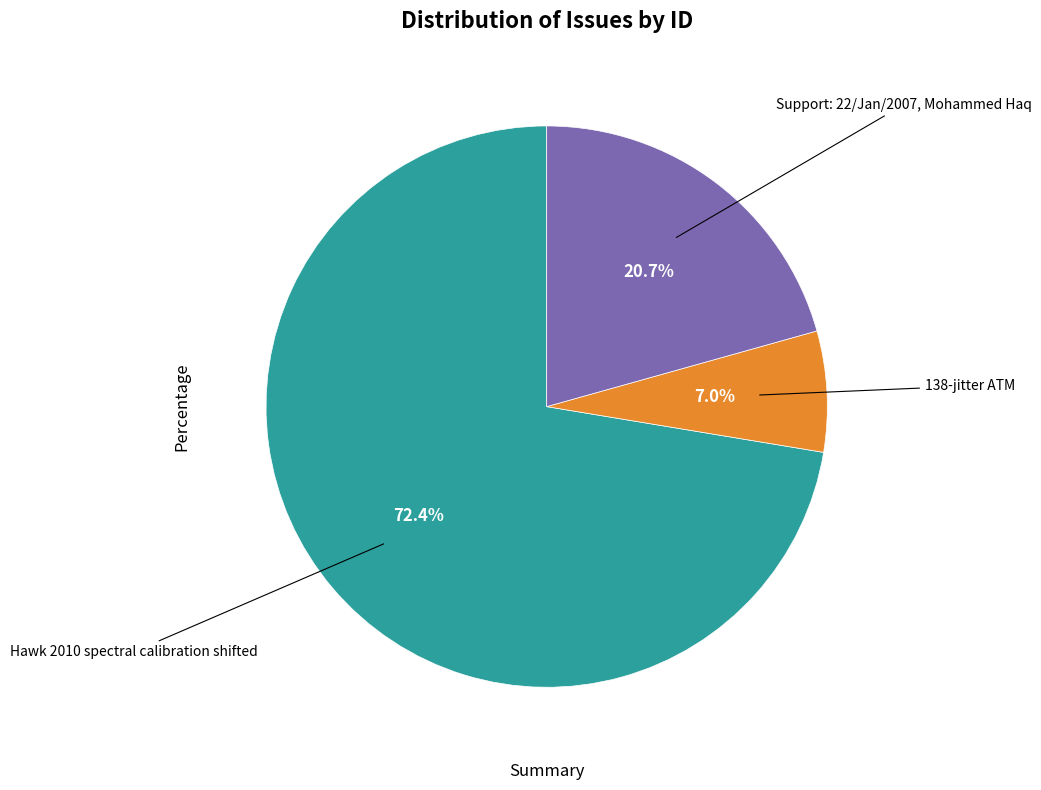

What is the smallest slice in the pie chart?

138-jitter ATM